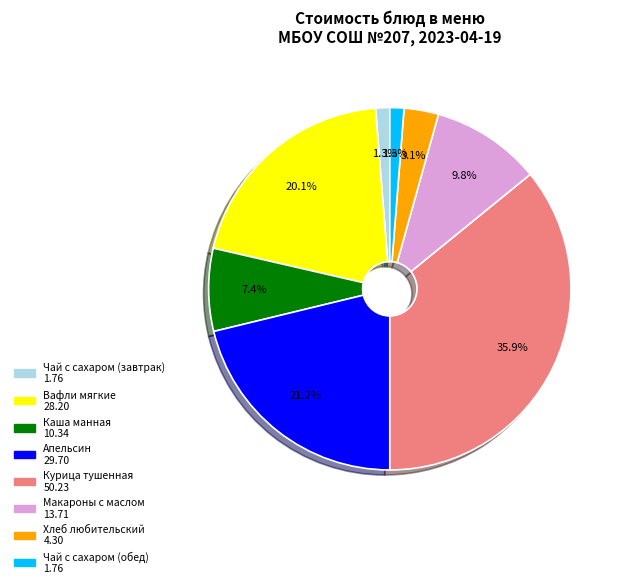

Between Каша манная and Апельсин, which is larger?

Апельсин